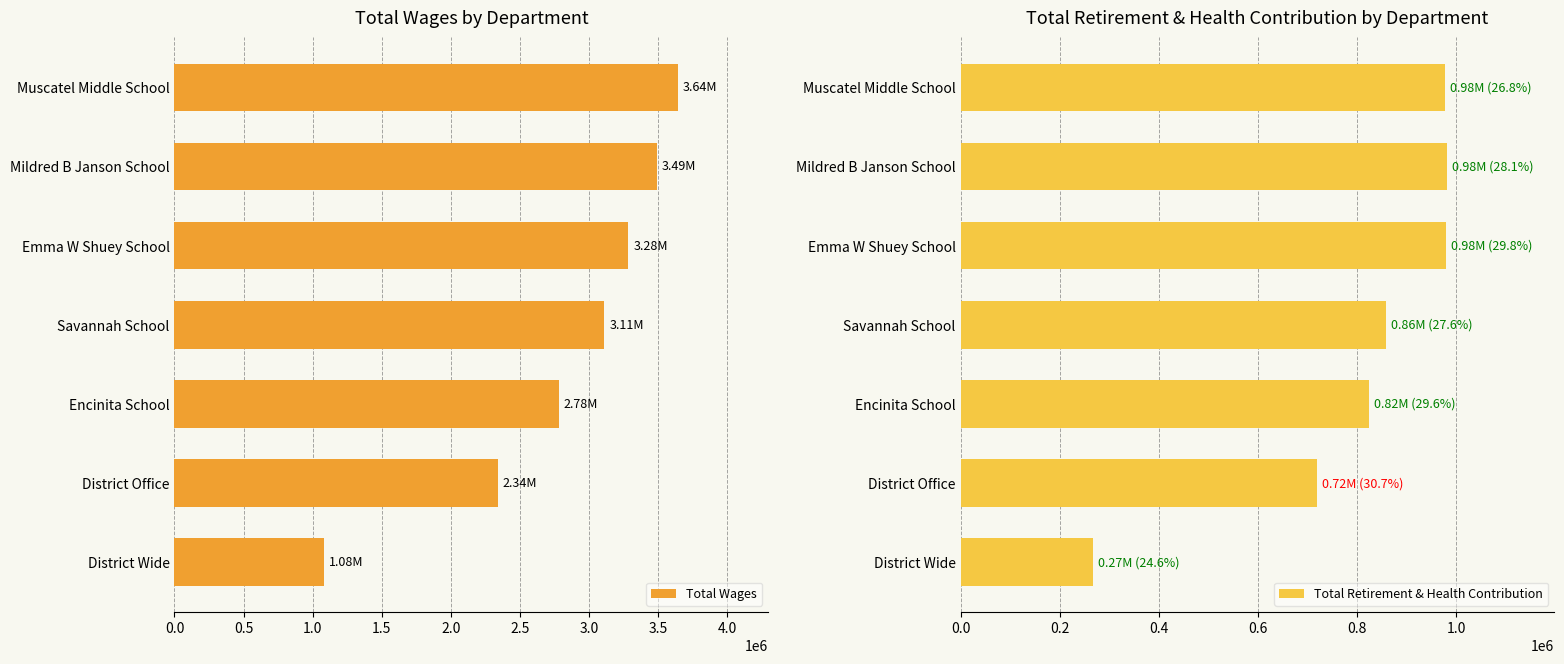

What are all the series names shown in the legend?

Total Wages, Total Retirement & Health Contribution